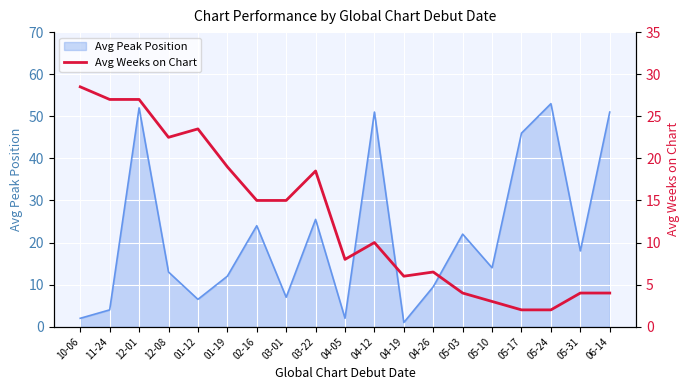

What is the maximum value for Avg Peak Position?

53.0